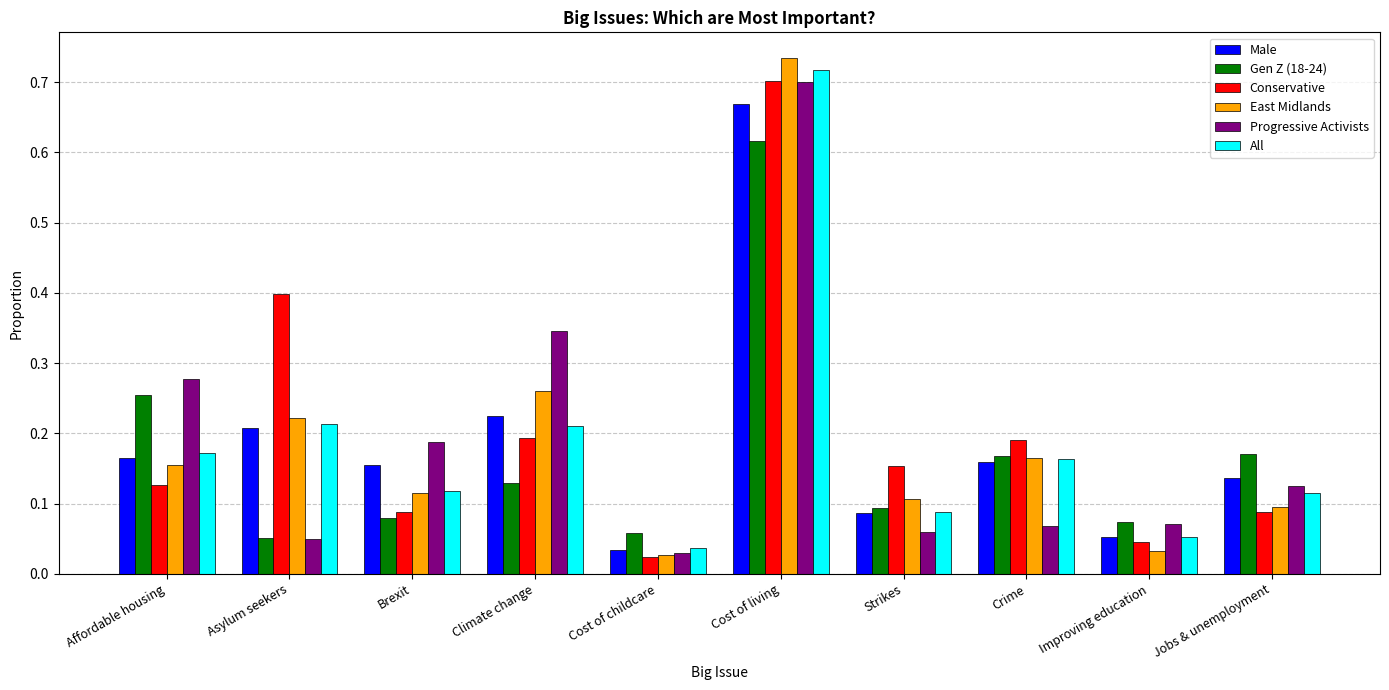

Which category has the highest value in the Progressive Activists series?

Cost of living